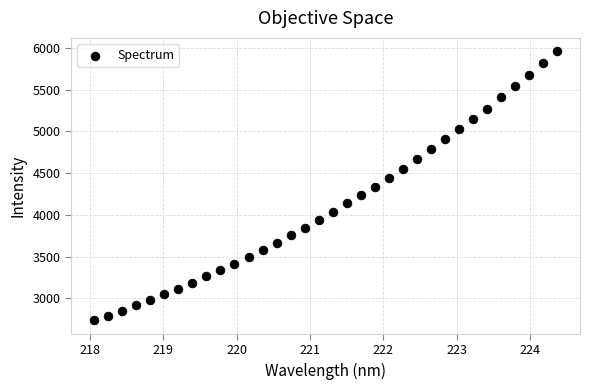

What is the range of X values (max minus min)?

6.3